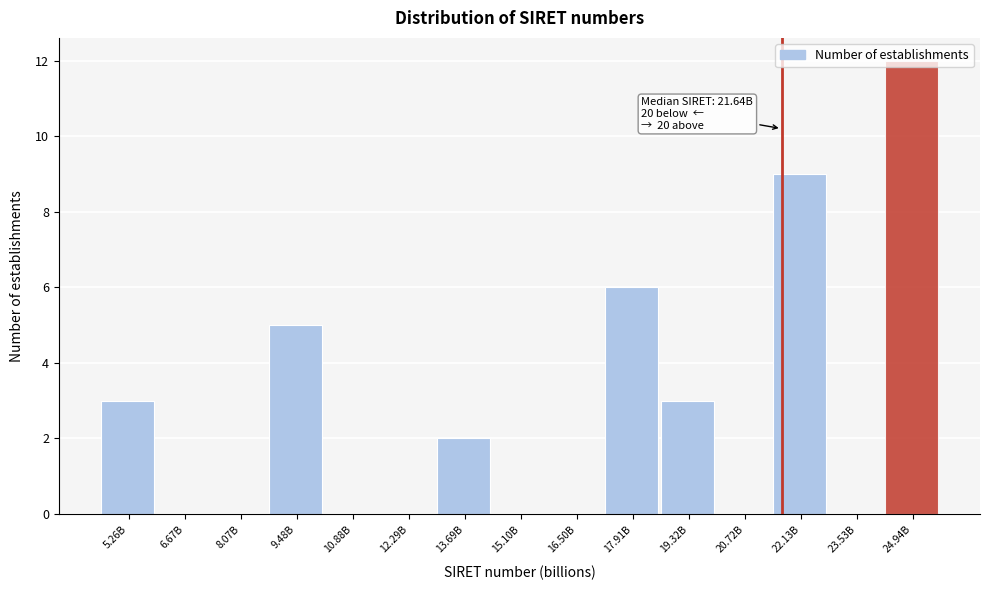

What value does the data have at 9.48B?

5